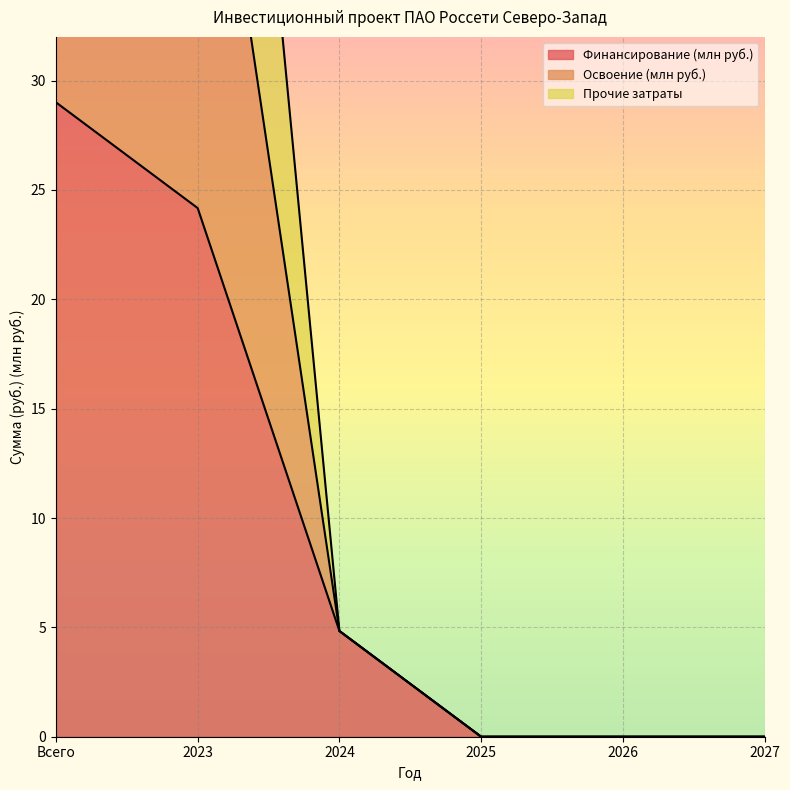

True or false: Финансирование (млн руб.) and Освоение (млн руб.) intersect in this chart.

False